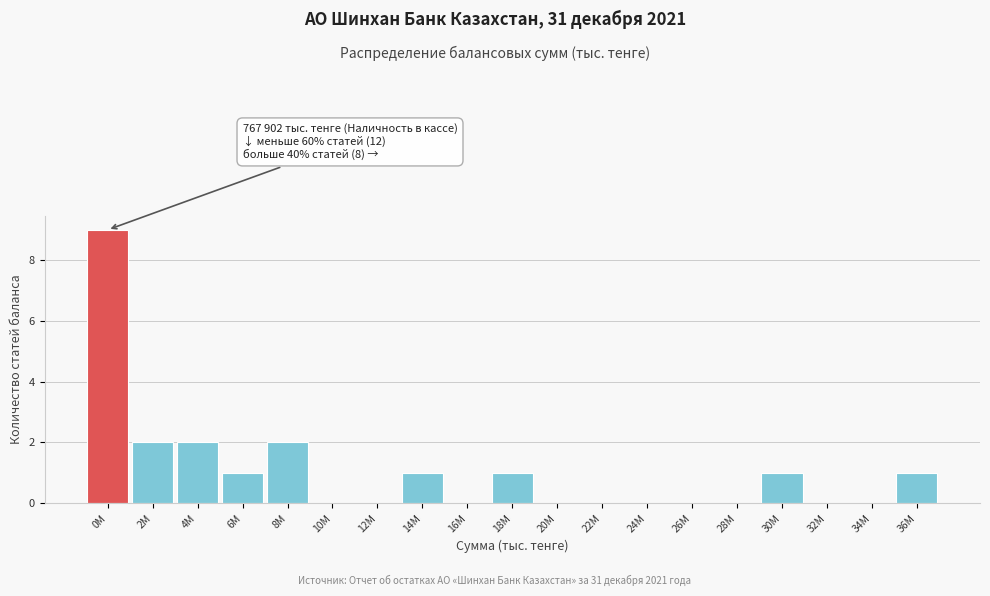

What is the sum of the values at 4M and 36M?

3